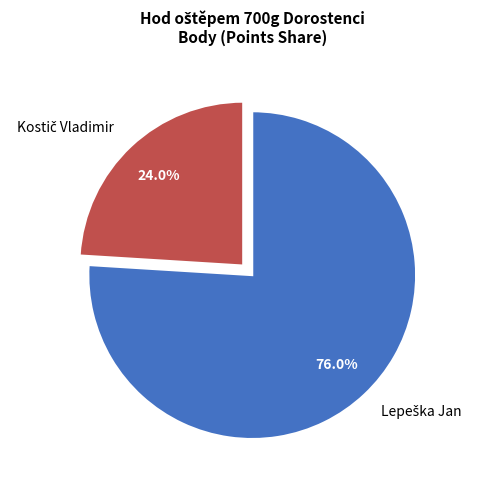

Is there any slice that represents more than half of the pie?

Yes